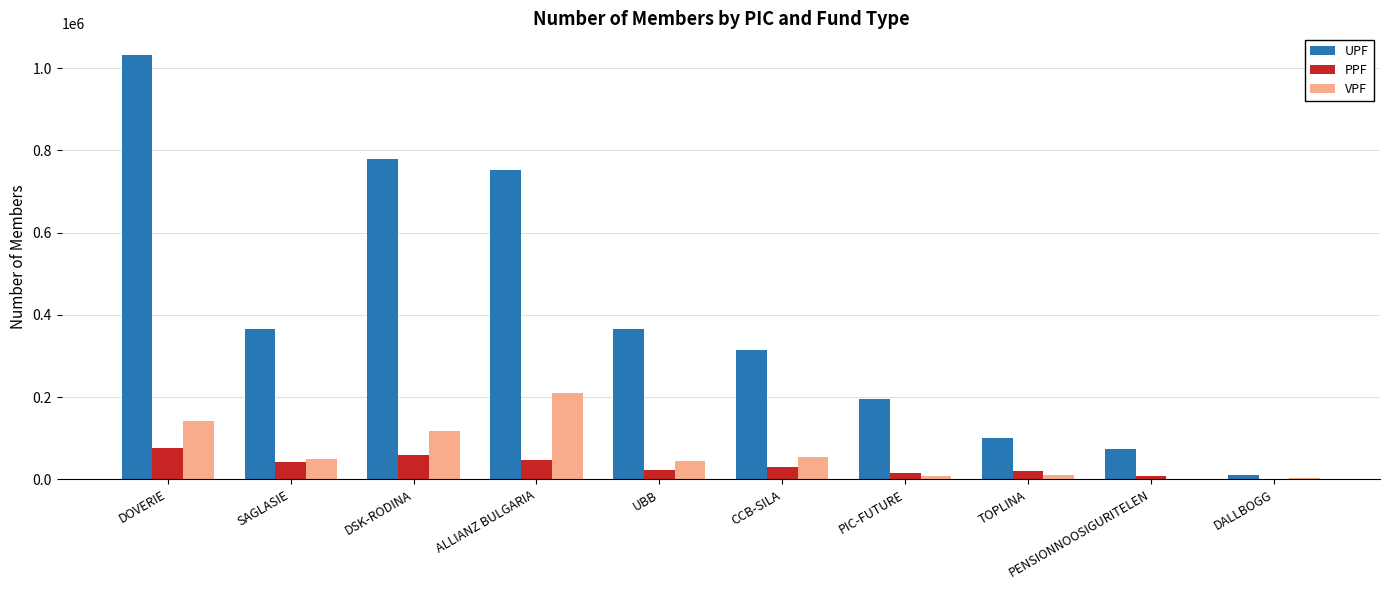

Which series has the widest spread of values?

UPF